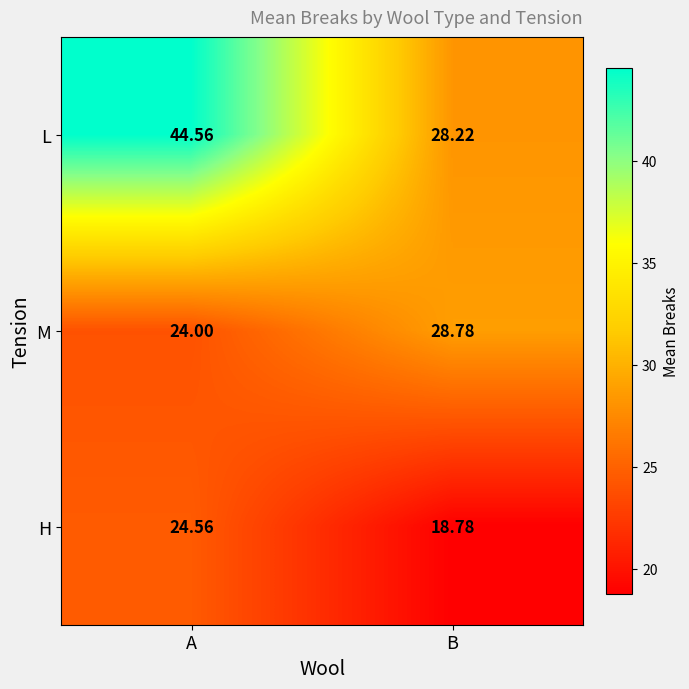

How many series are shown in this chart?

3